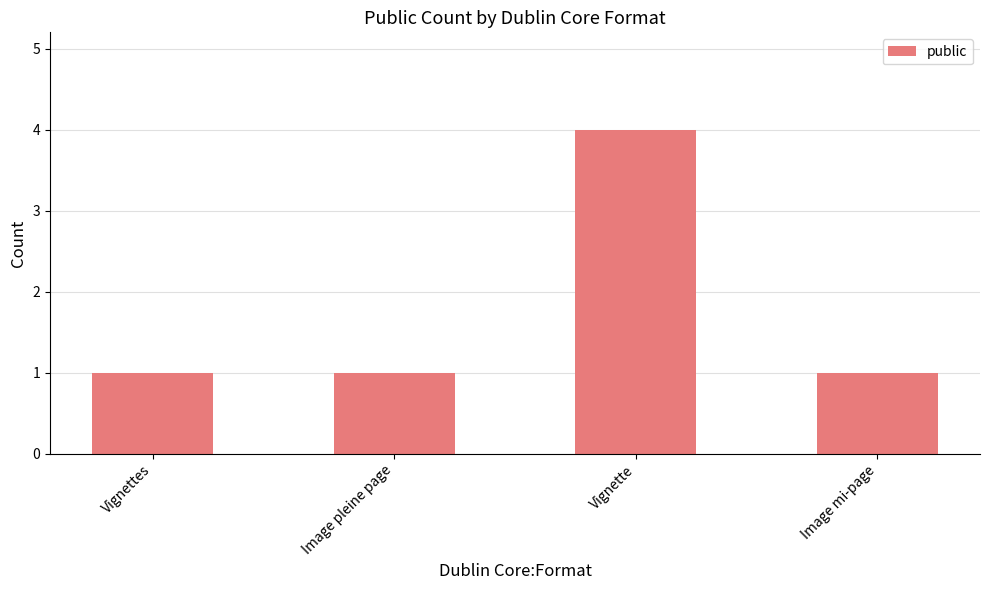

Read the value at Vignette.

4